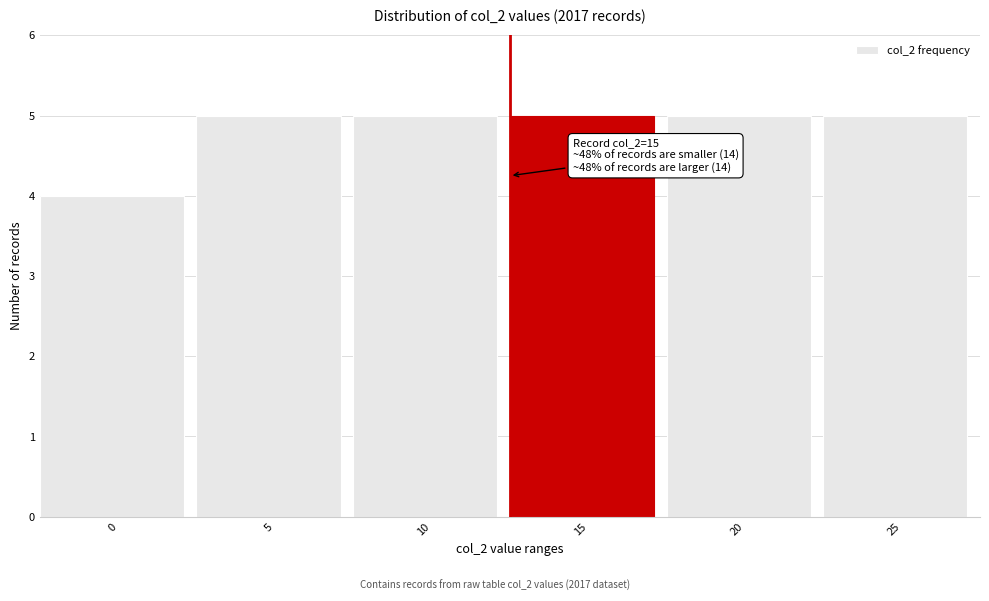

Reading left to right, what are all the values shown in this chart?

0=4	5=5	10=5	15=5	20=5	25=5